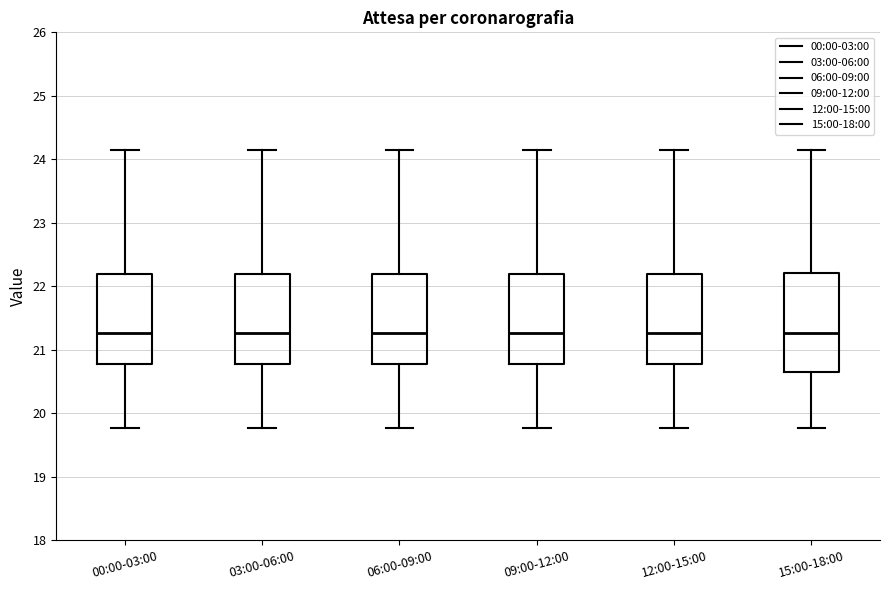

Reading left to right, read every box against the y-axis: the position of its median line, the range the box covers, and the ends of its whiskers. The values are not printed on the chart, so give them approximately, as read against the axis.

00:00-03:00: median 21.3, box 20.8 to 22.2, whiskers 19.8 to 24.2
03:00-06:00: median 21.3, box 20.8 to 22.2, whiskers 19.8 to 24.2
06:00-09:00: median 21.3, box 20.8 to 22.2, whiskers 19.8 to 24.2
09:00-12:00: median 21.3, box 20.8 to 22.2, whiskers 19.8 to 24.2
12:00-15:00: median 21.3, box 20.8 to 22.2, whiskers 19.8 to 24.2
15:00-18:00: median 21.3, box 20.7 to 22.2, whiskers 19.8 to 24.2